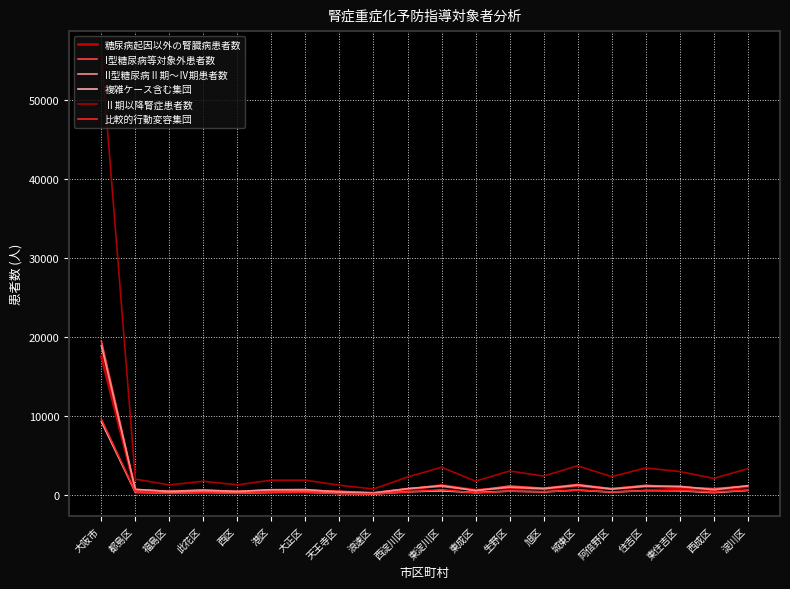

True or false: Ⅱ期以降腎症患者数 and I型糖尿病等対象外患者数 intersect in this chart.

False